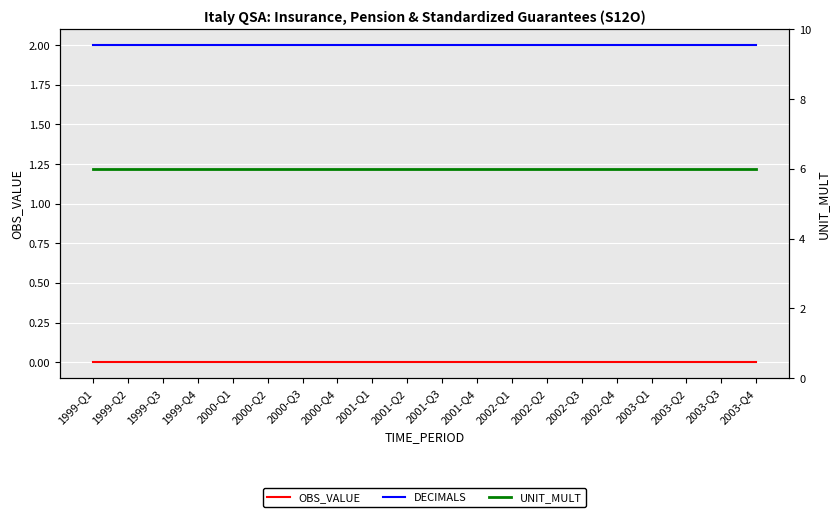

True or false: DECIMALS and UNIT_MULT intersect in this chart.

False